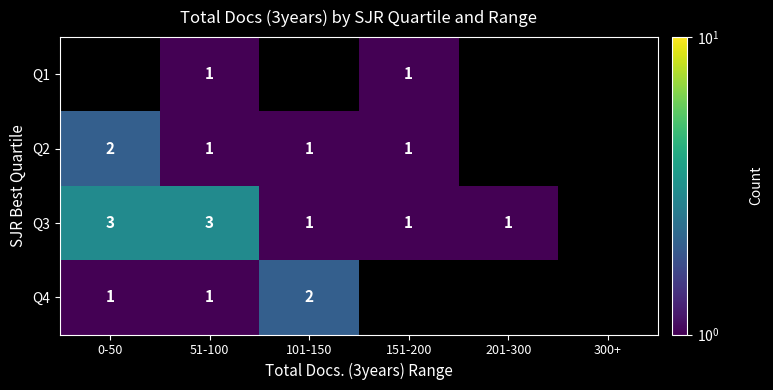

Is the value of Q1 at 151-200 greater than the value of Q3 at 51-100?

No